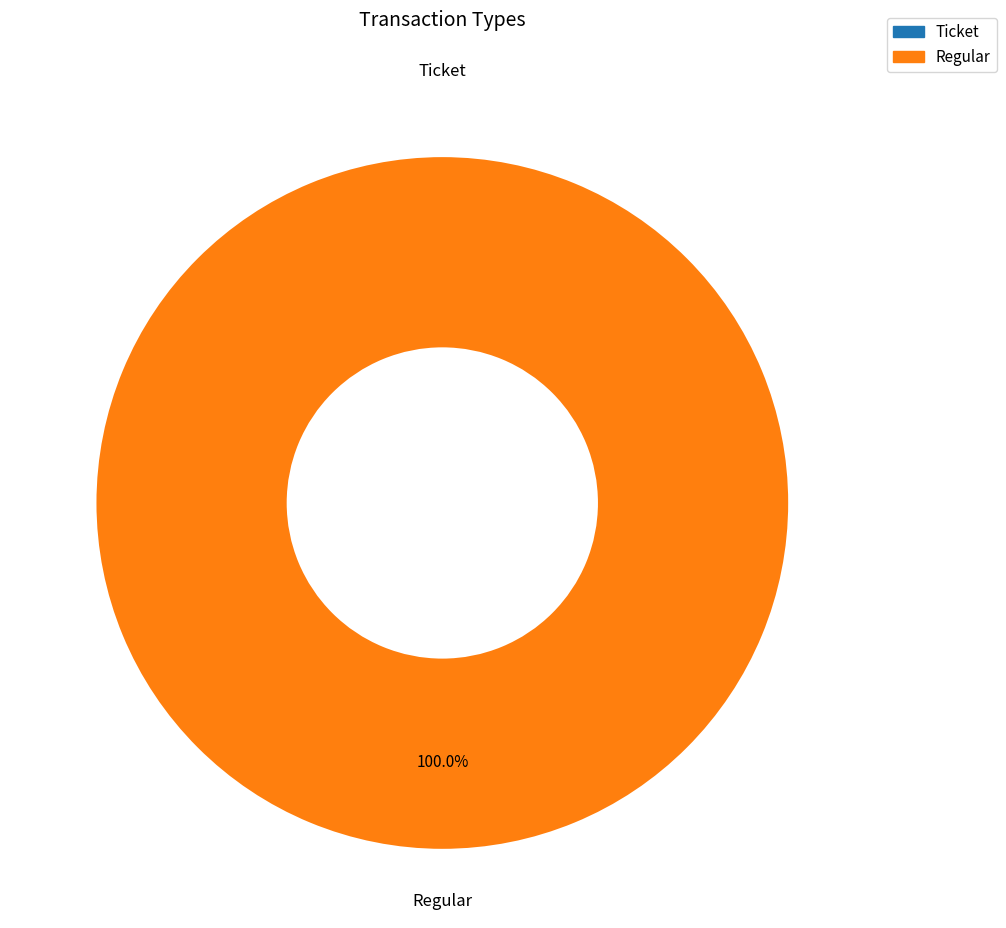

Which has a higher value, Regular or Ticket?

Regular